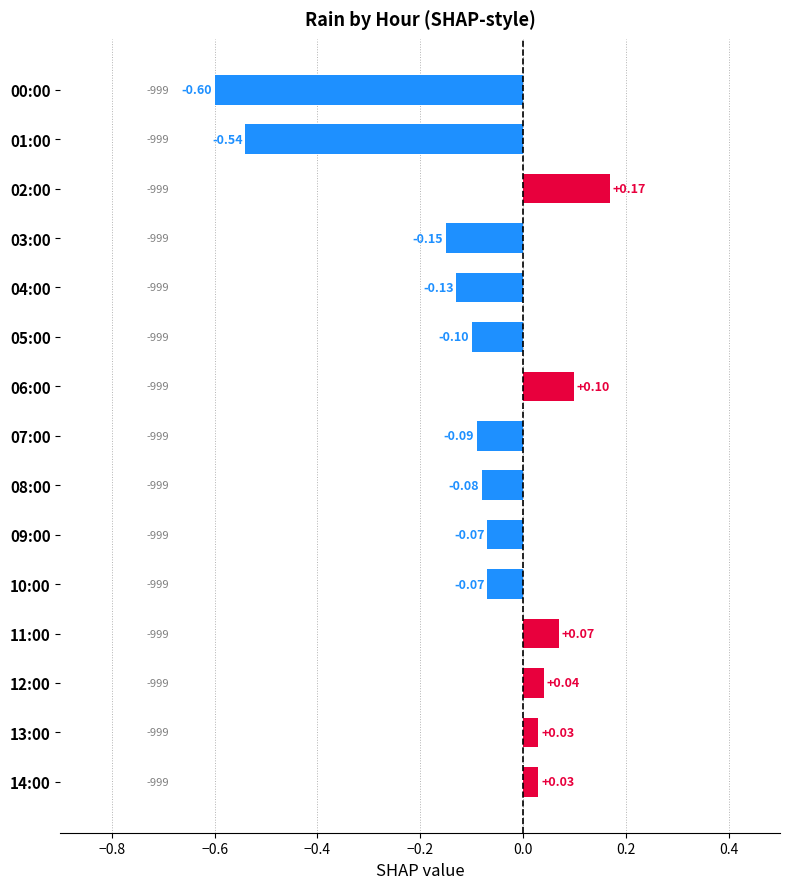

What is the smallest value displayed?

-0.6